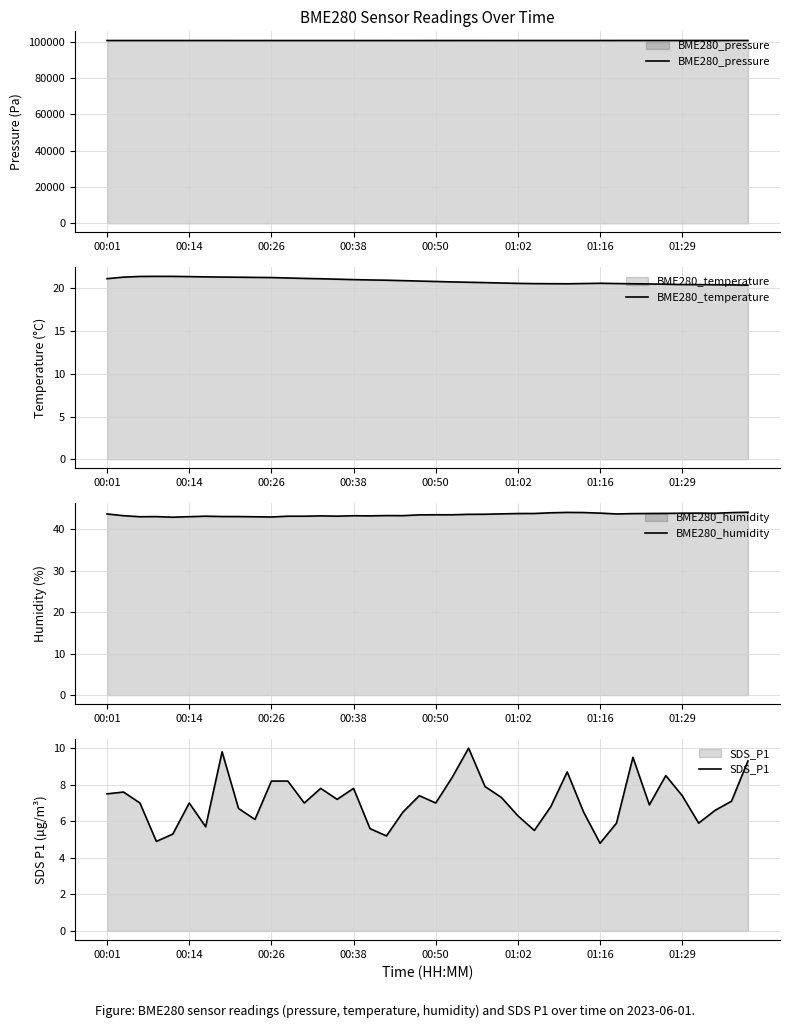

What is the difference between the maximum and minimum values in the BME280_humidity series?

1.2